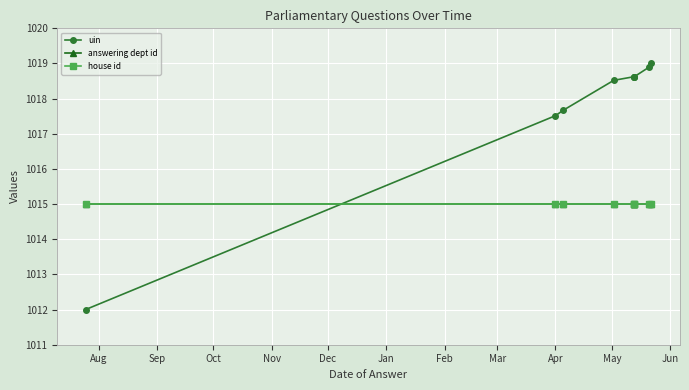

Which series ends up on top after the final intersection of uin and house id?

uin